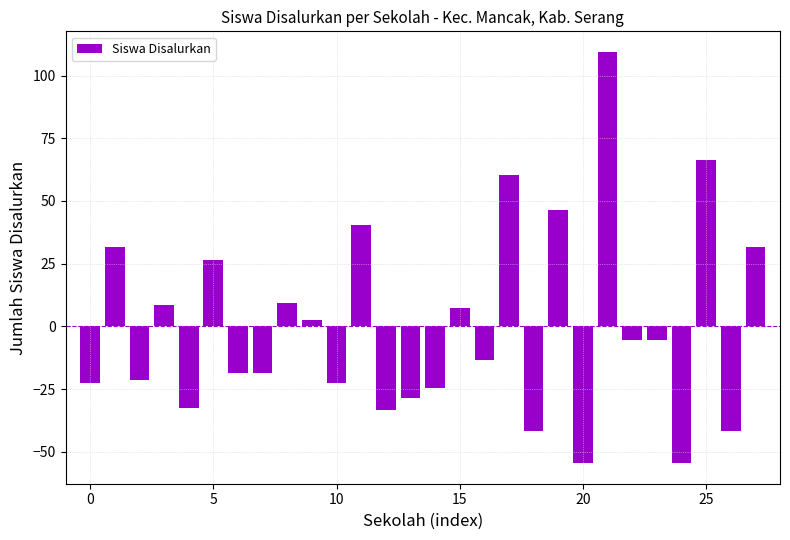

What is the minimum value shown in the chart?

-54.6